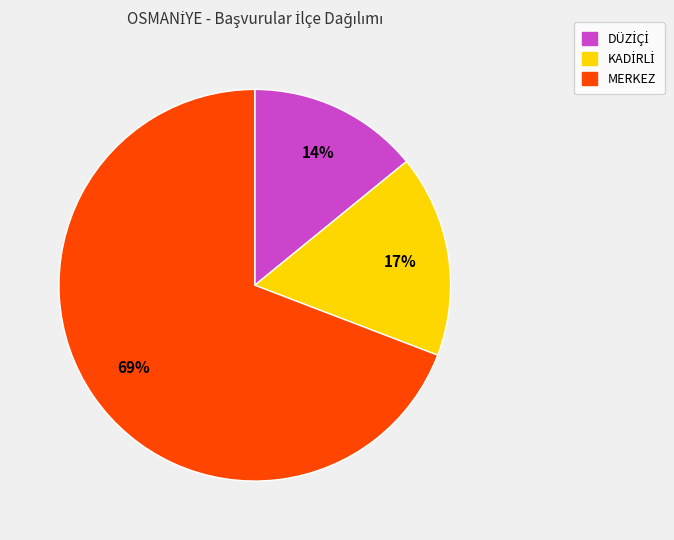

To the nearest percent, what is the average slice percentage?

33%